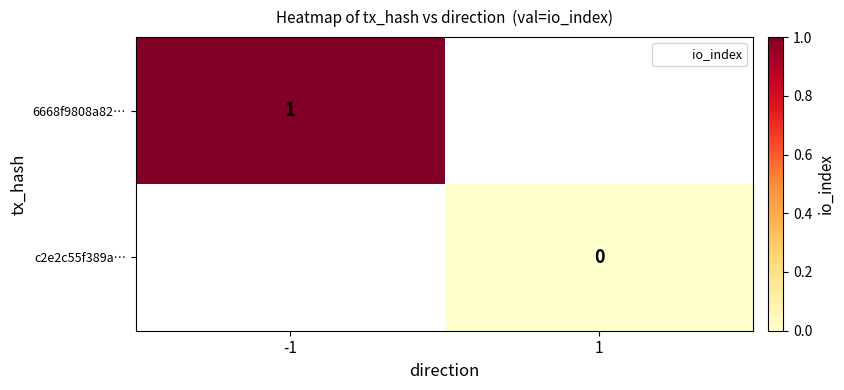

List the series in order of their peak value, highest first.

6668f9808a82…, c2e2c55f389a…